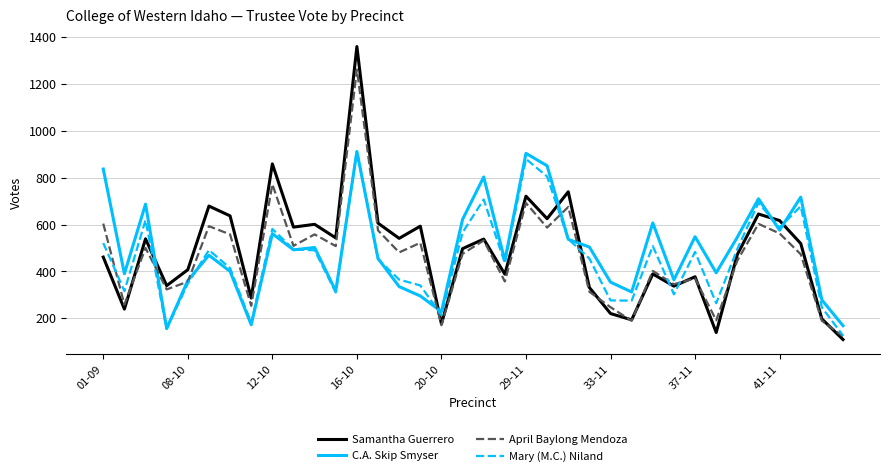

What is the maximum value shown in the chart?

1360